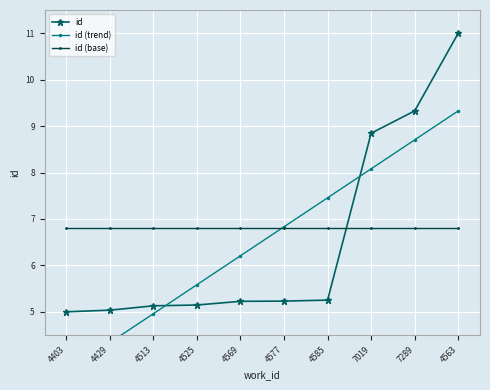

What is the greatest value displayed?

11.0